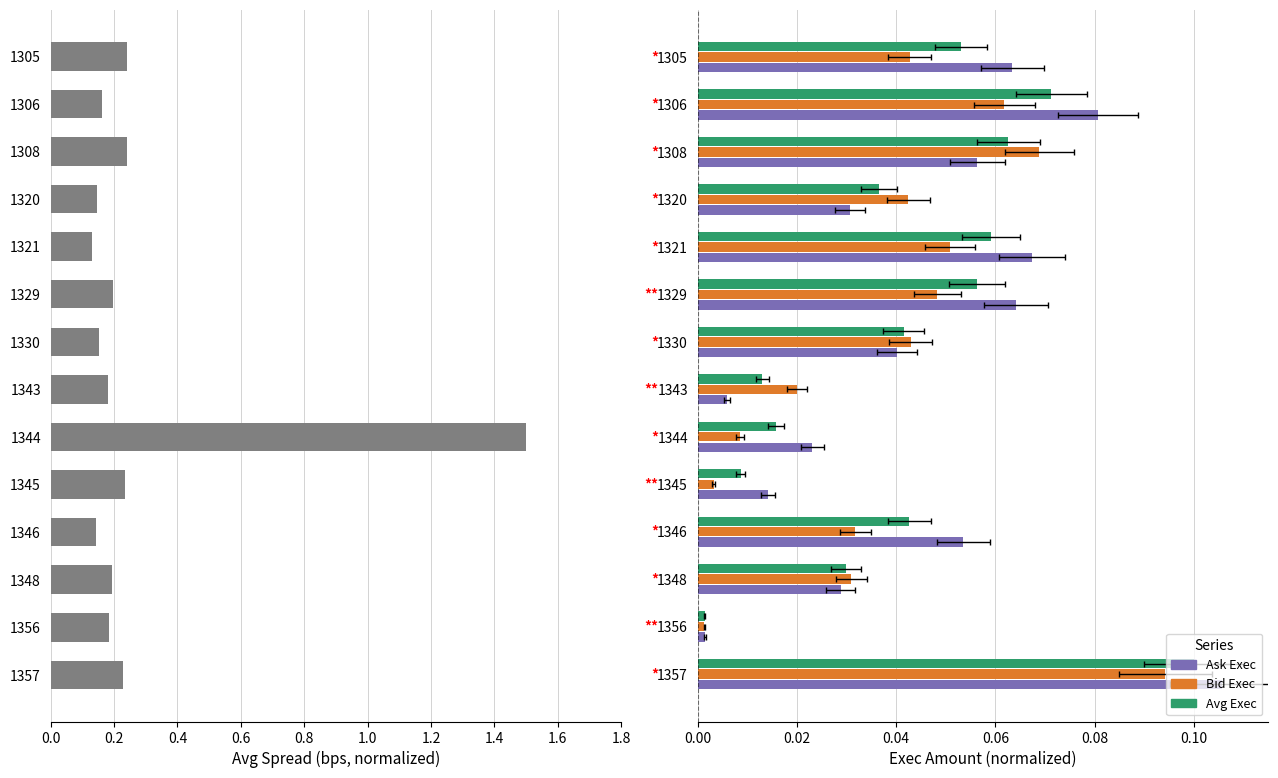

How many distinct data groups are displayed?

4